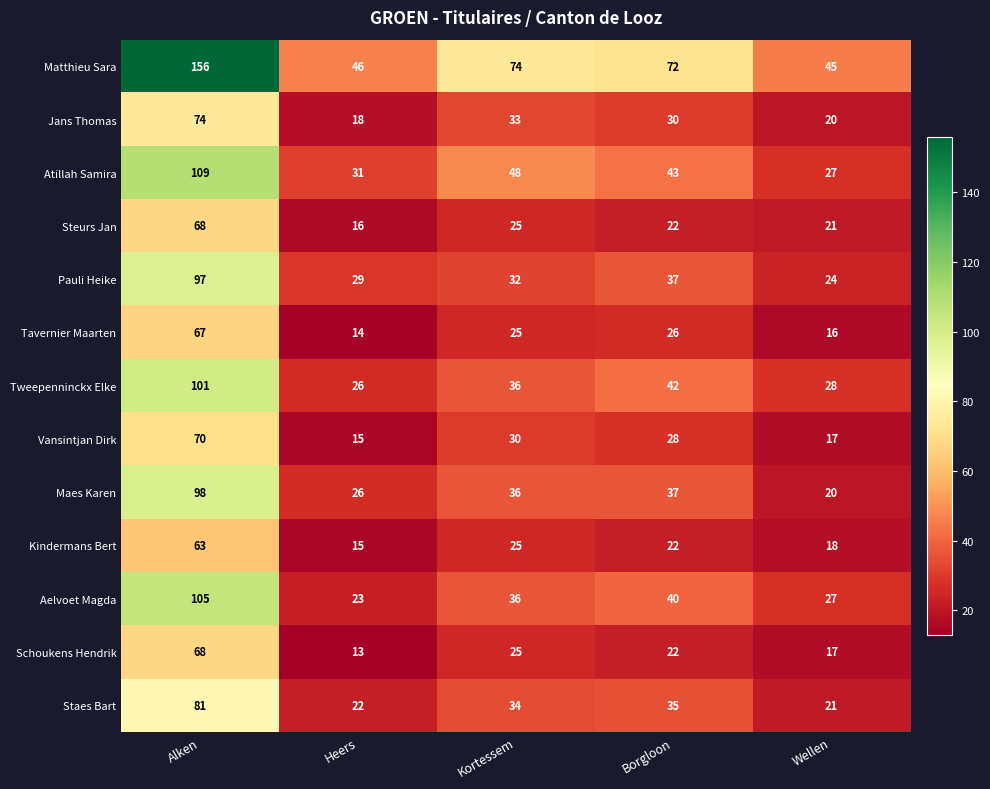

Rank the categories by Tavernier Maarten value from lowest to highest.

Heers, Wellen, Kortessem, Borgloon, Alken